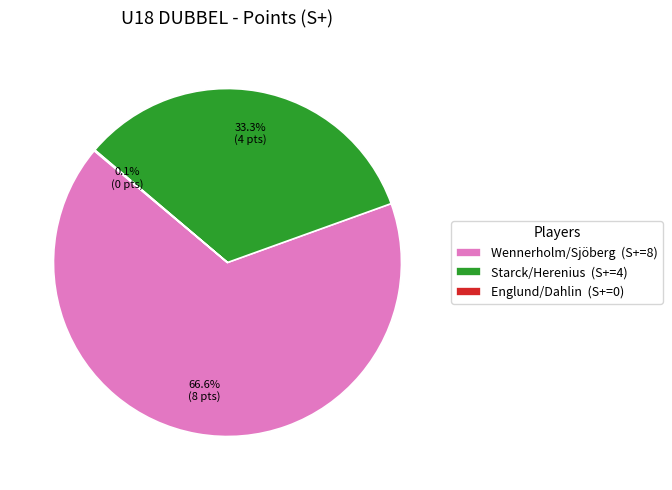

Approximately how many times larger is the value at Starck/Herenius (S+=4) compared to Wennerholm/Sjöberg (S+=8)?

0.5